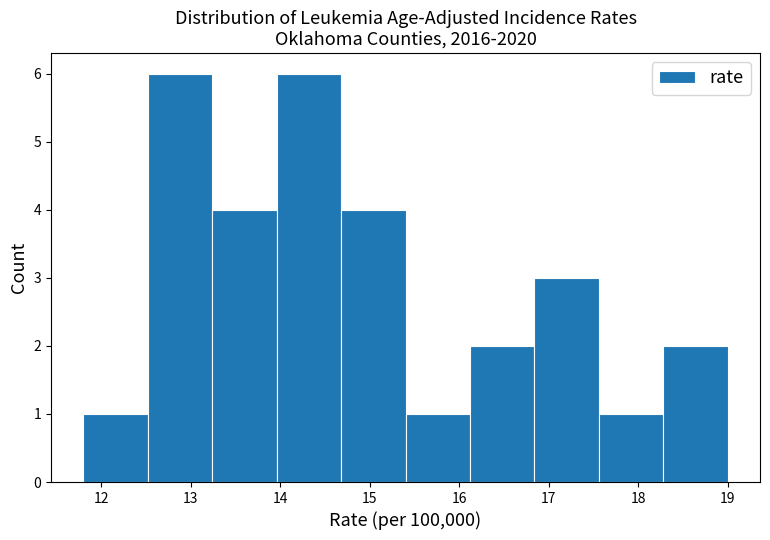

How tall is the bar that spans 16.12 to 16.84 on the x-axis? Neither the bar edges nor the heights are printed on the chart, so give them approximately, as read against the axes.

2